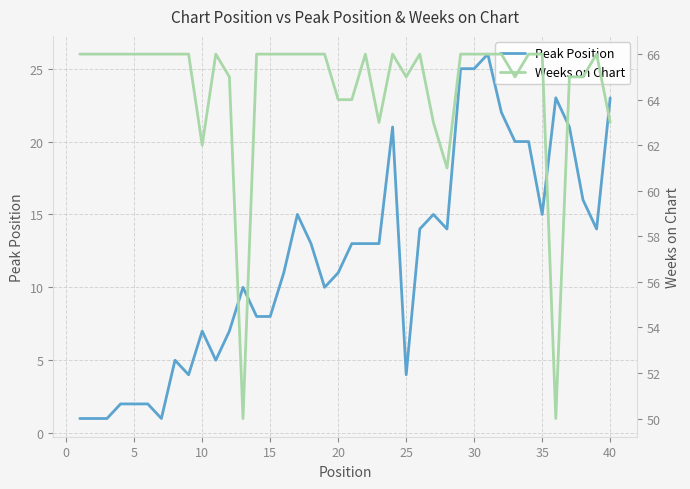

What is the highest value of the Peak Position series?

26